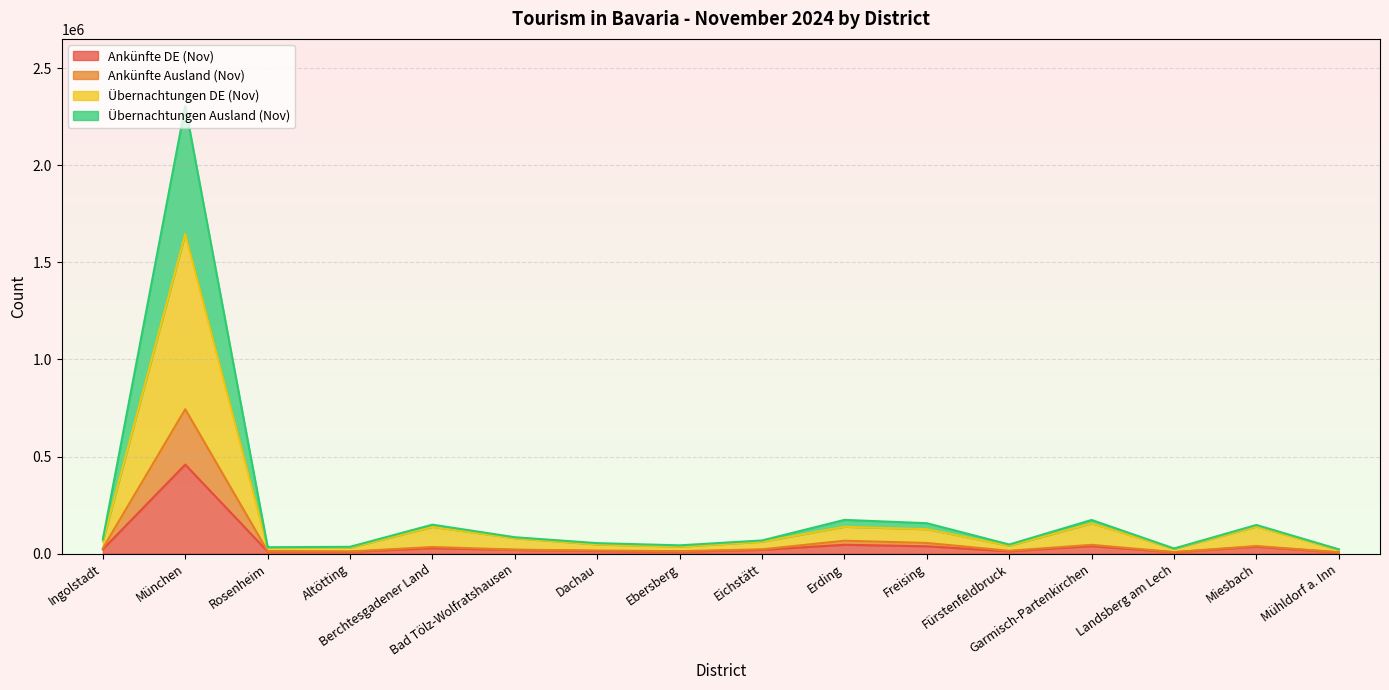

In Übernachtungen DE (Nov), how many points are lower than both neighbors (excluding endpoints)?

4